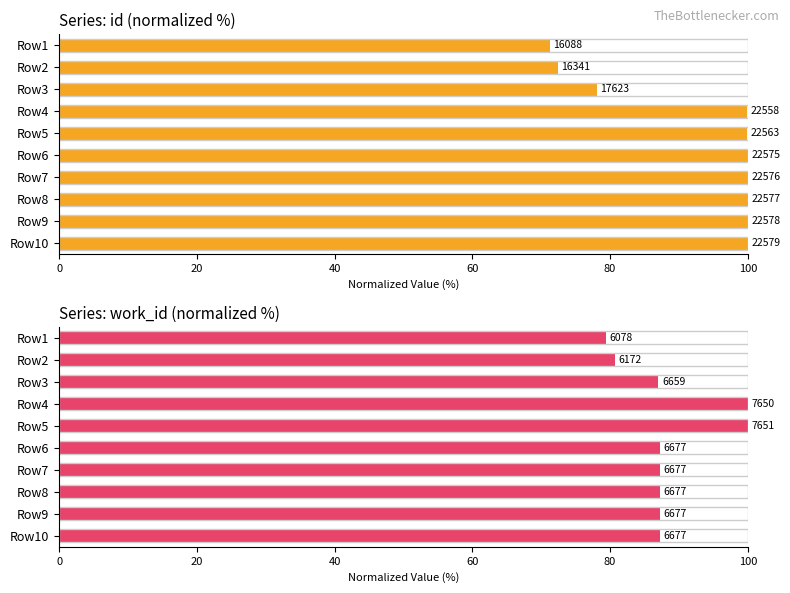

At Row6, list the series in order from smallest to largest.

work_id, id